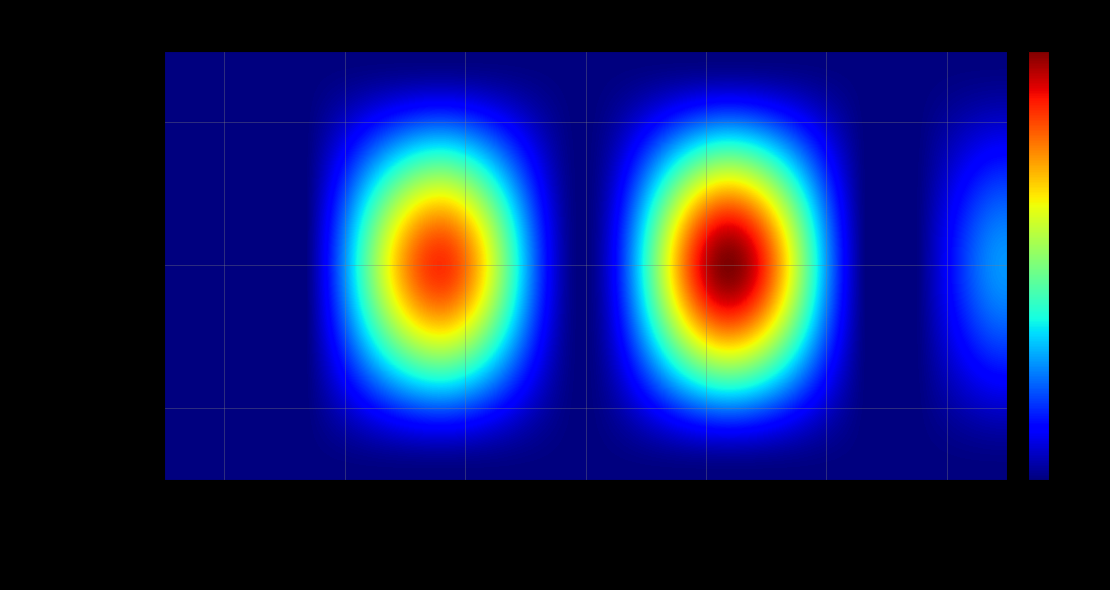

Reading right to left, list all the values displayed in this chart.

1: 0	0	0	6398939	23458959	20103247	0
3: 0	0	0	0	0	0	0
6: 0	0	0	0	0	0	0